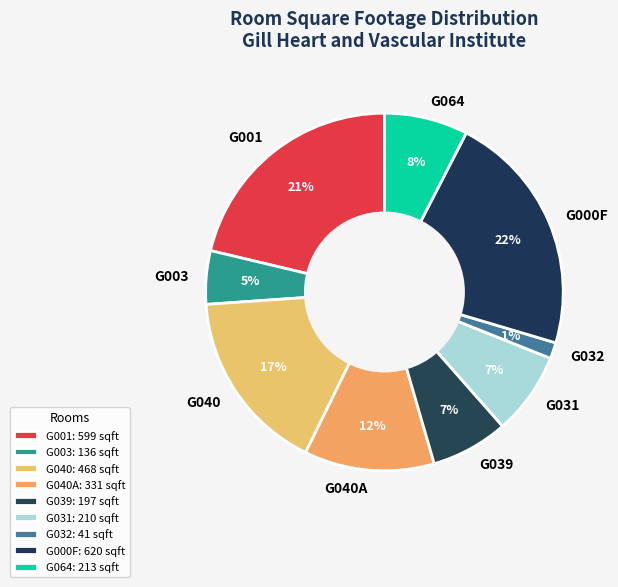

True or false: G039 accounts for 7% of the total.

True